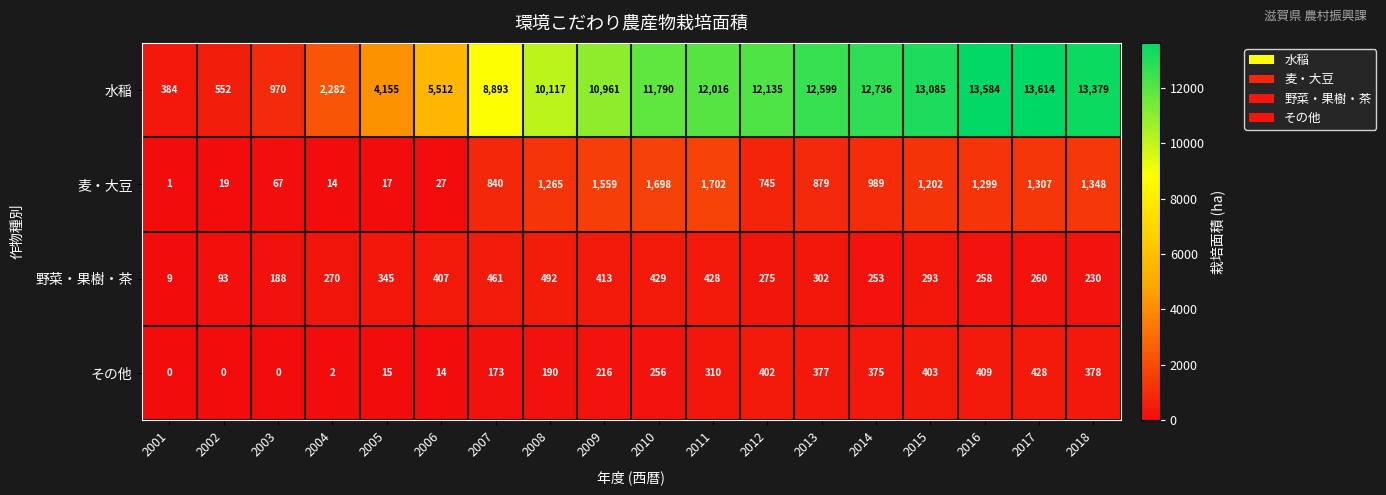

What is the minimum value for 野菜・果樹・茶?

9